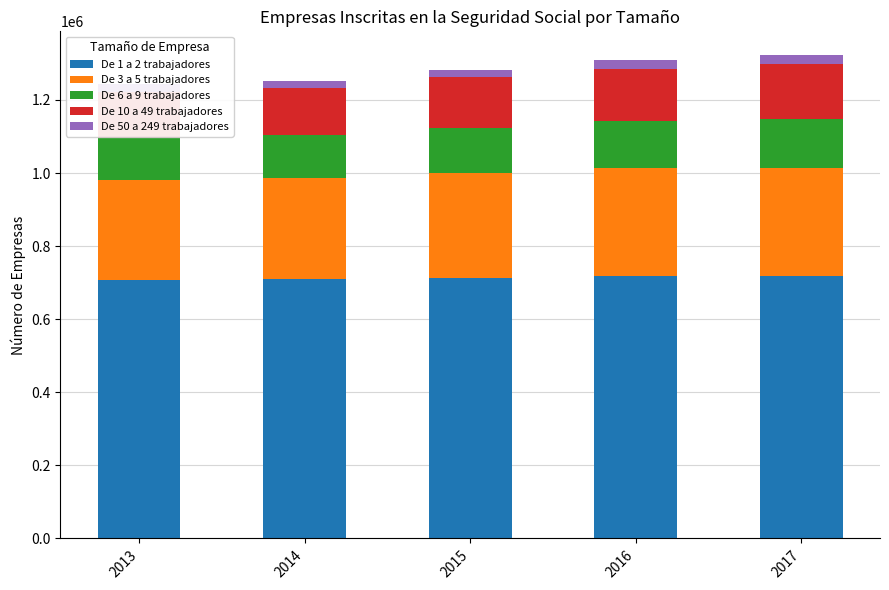

At how many categories does at least one series exceed 423557?

5